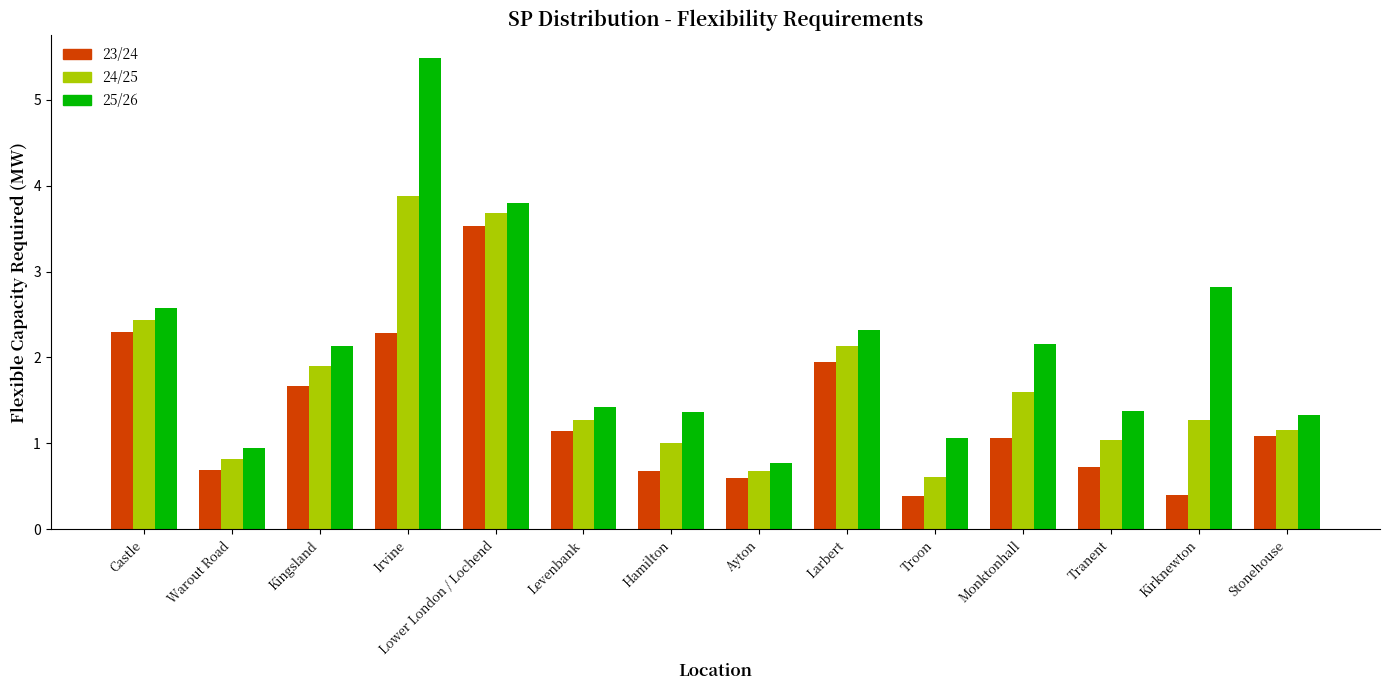

How many categories are shown in the chart?

14